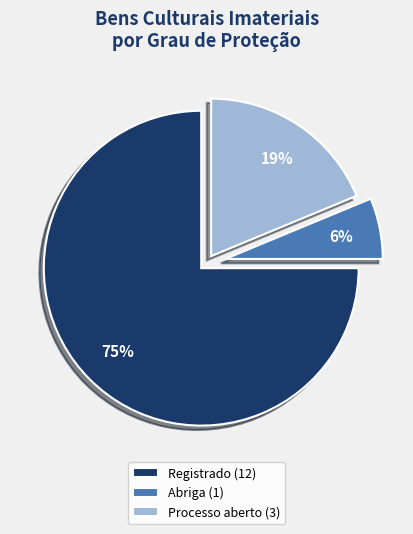

To the nearest percent, what is the difference between the largest and smallest slice percentages?

69%